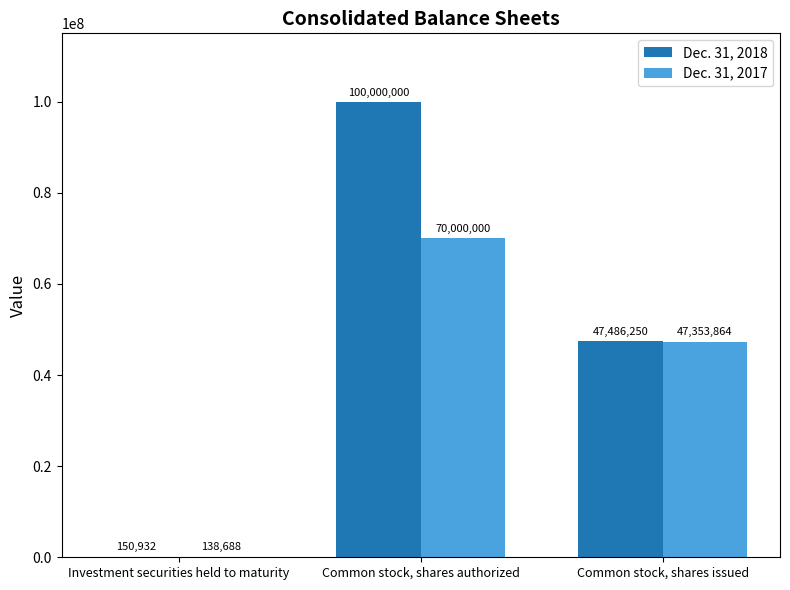

What is the sum of all Dec. 31, 2017 values?

117492552